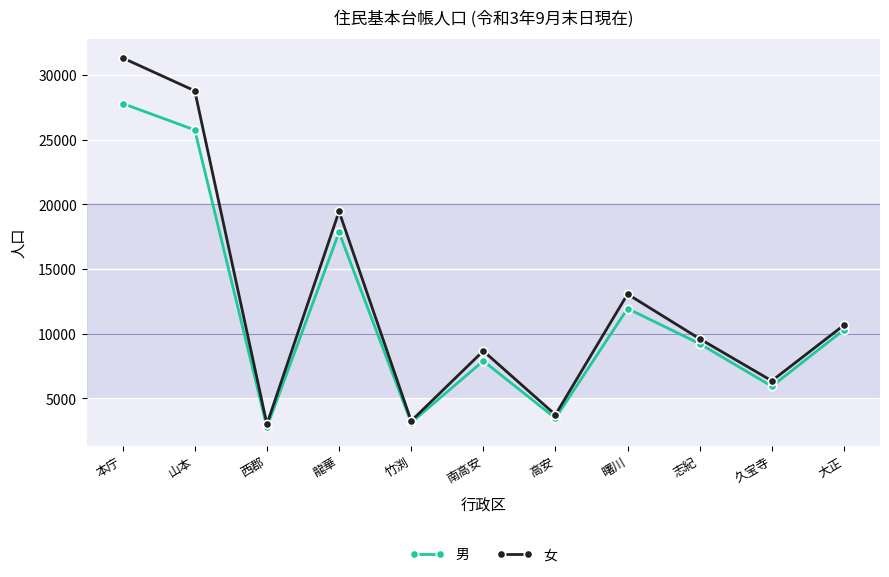

What is the difference between the highest and lowest values at 曙川?

1116